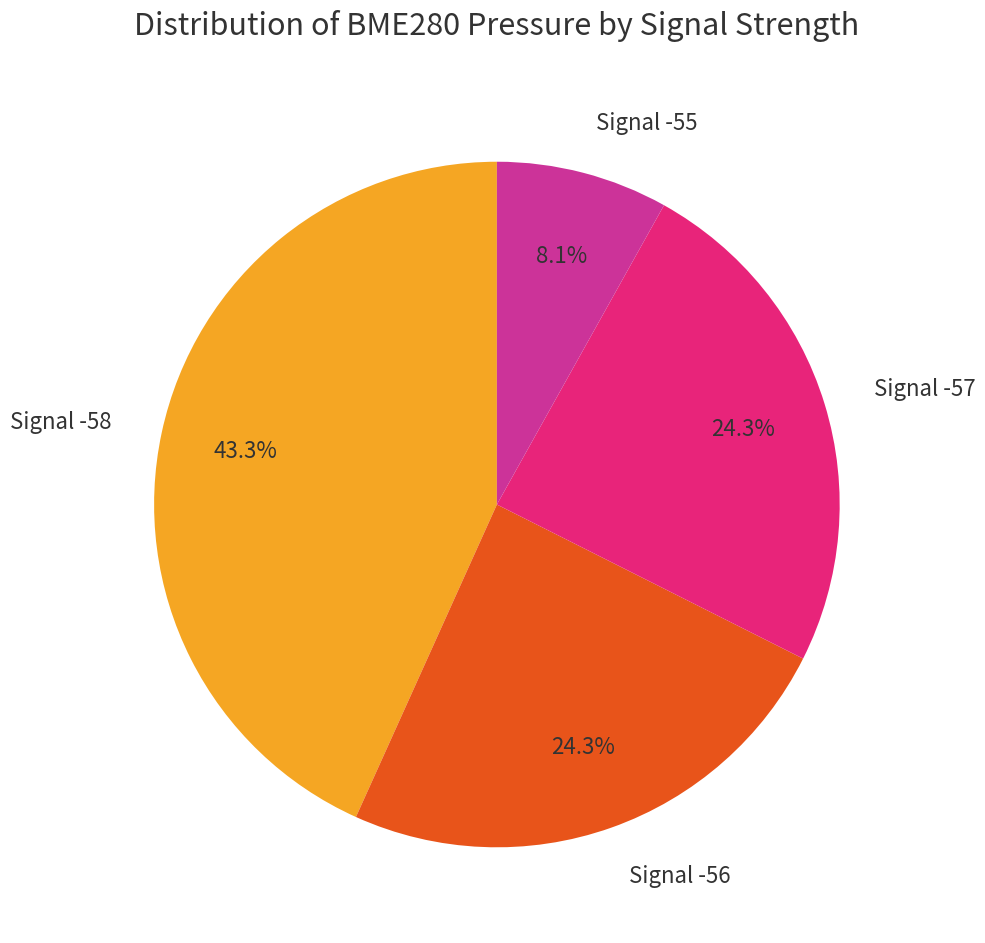

Which has a higher value, Signal -55 or Signal -58?

Signal -58